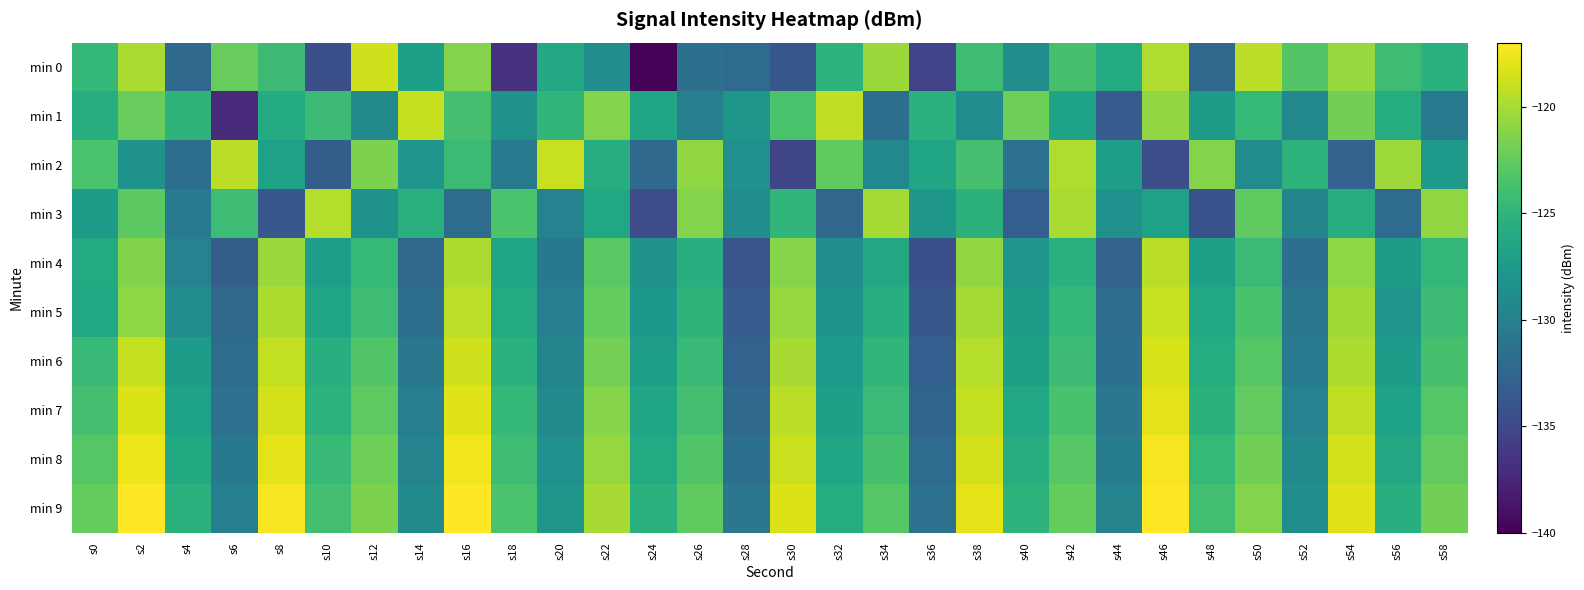

How many categories are shown in the chart?

30